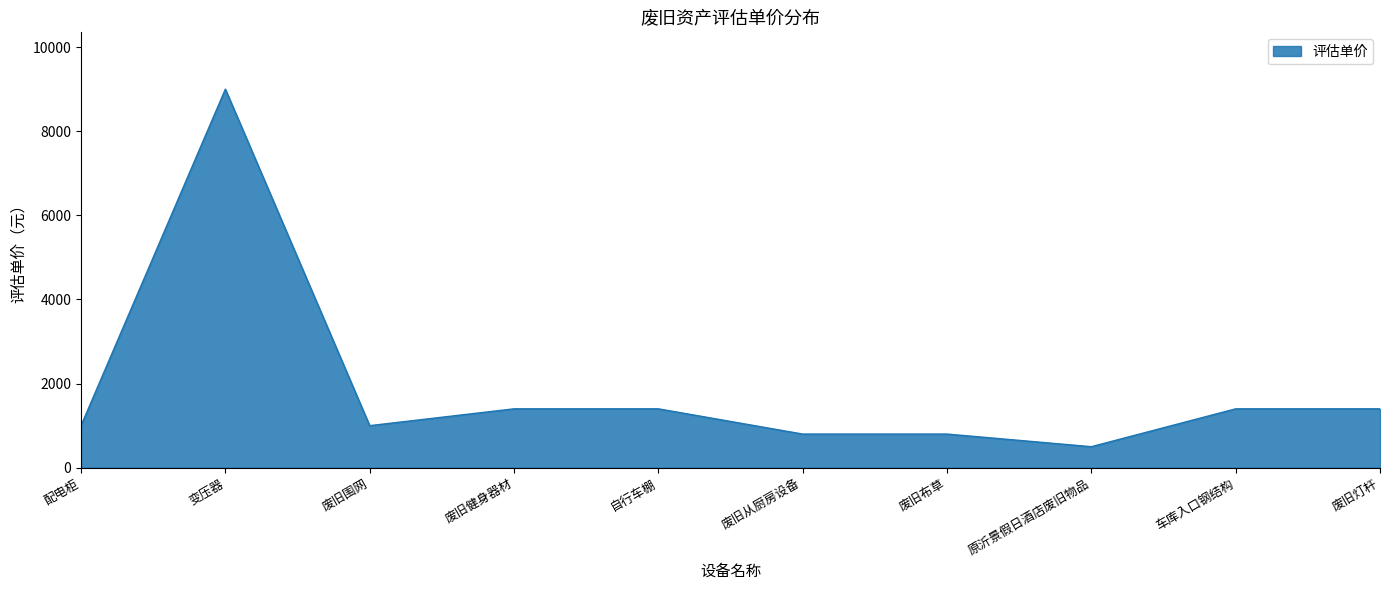

What is the sum of all values?

18700